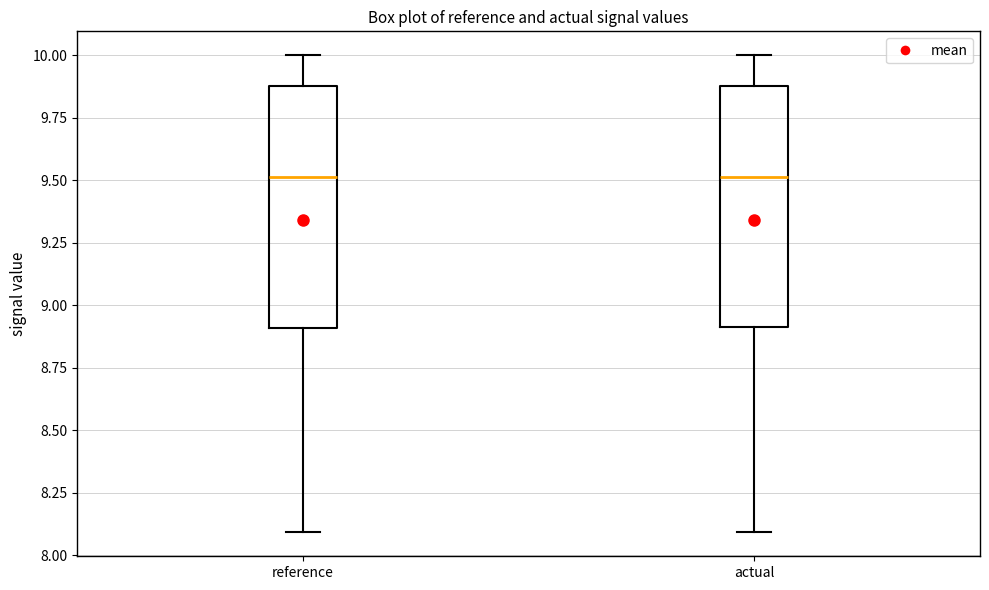

Reading left to right, read every box against the y-axis: the position of its median line, the range the box covers, and the ends of its whiskers. The values are not printed on the chart, so give them approximately, as read against the axis.

reference: median 9.5, box 8.9 to 9.9, whiskers 8.1 to 10.0
actual: median 9.5, box 8.9 to 9.9, whiskers 8.1 to 10.0